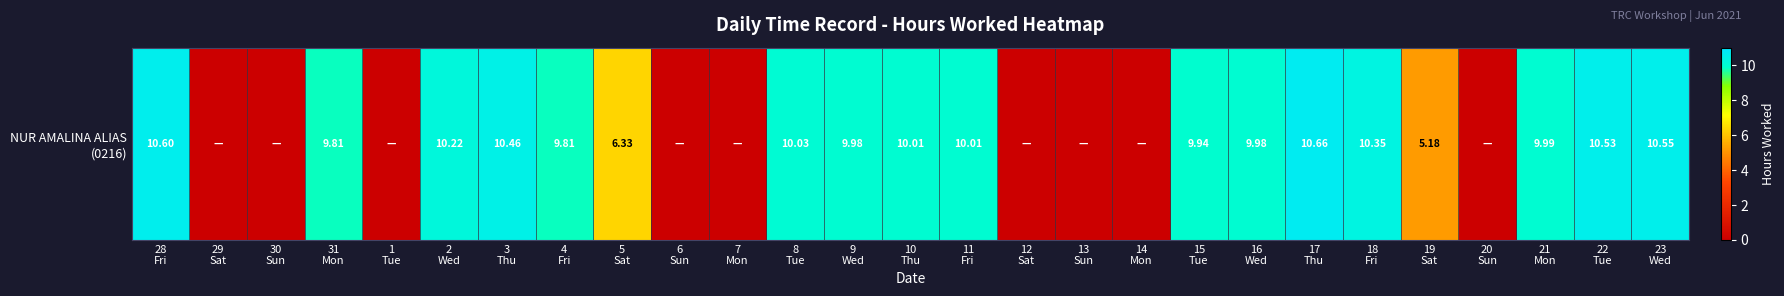

What is the sum of all values?

174.4